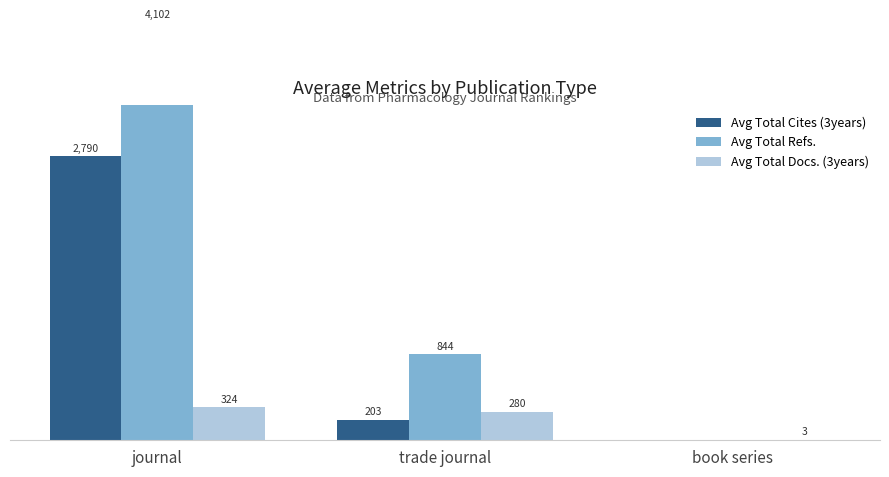

At book series, list the series in order from largest to smallest.

Avg Total Docs. (3years), Avg Total Cites (3years), Avg Total Refs.